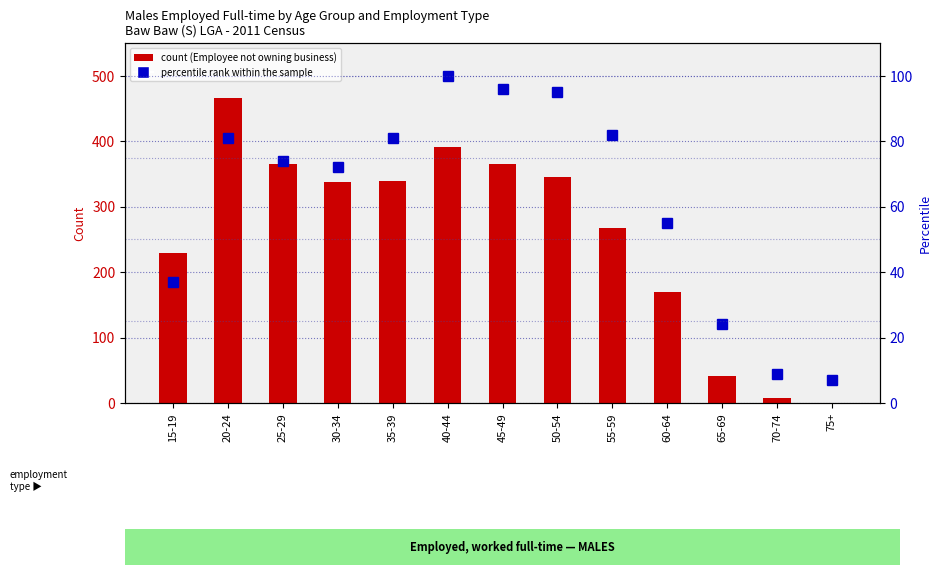

Count the number of categories in the chart.

13